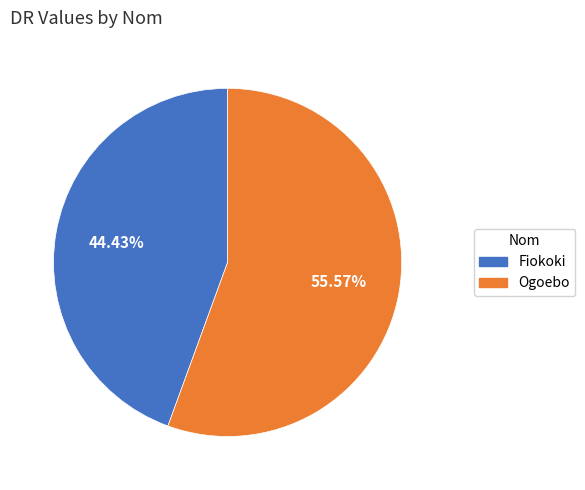

Combined, what portion of the pie is Ogoebo and Fiokoki?

100.0%